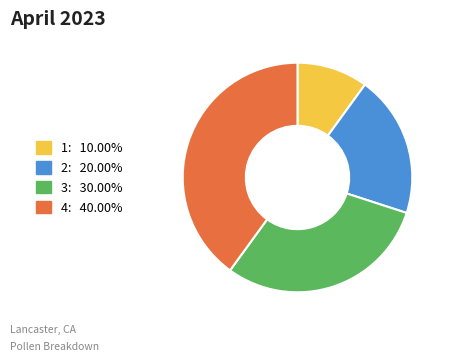

Which slice is the largest?

4